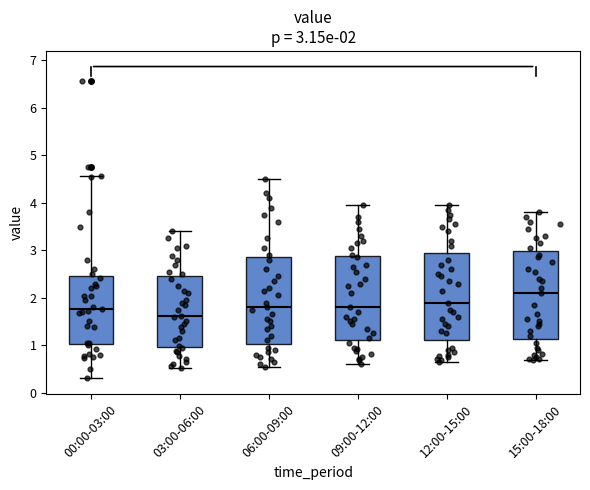

Which box has the lowest median line?

03:00-06:00